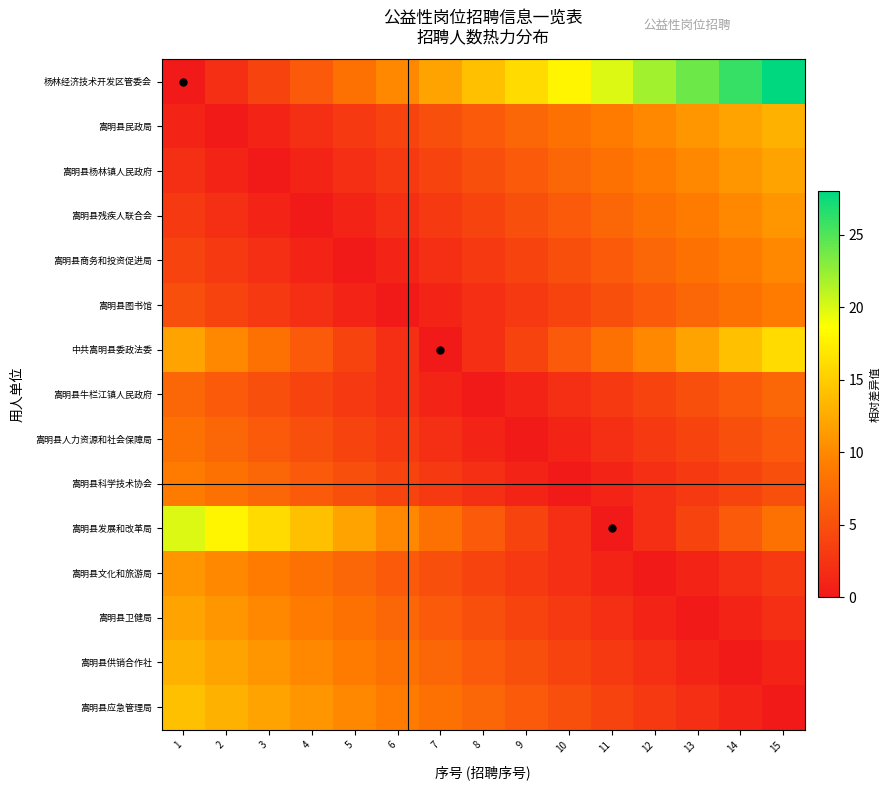

How many categories are shown in the chart?

15